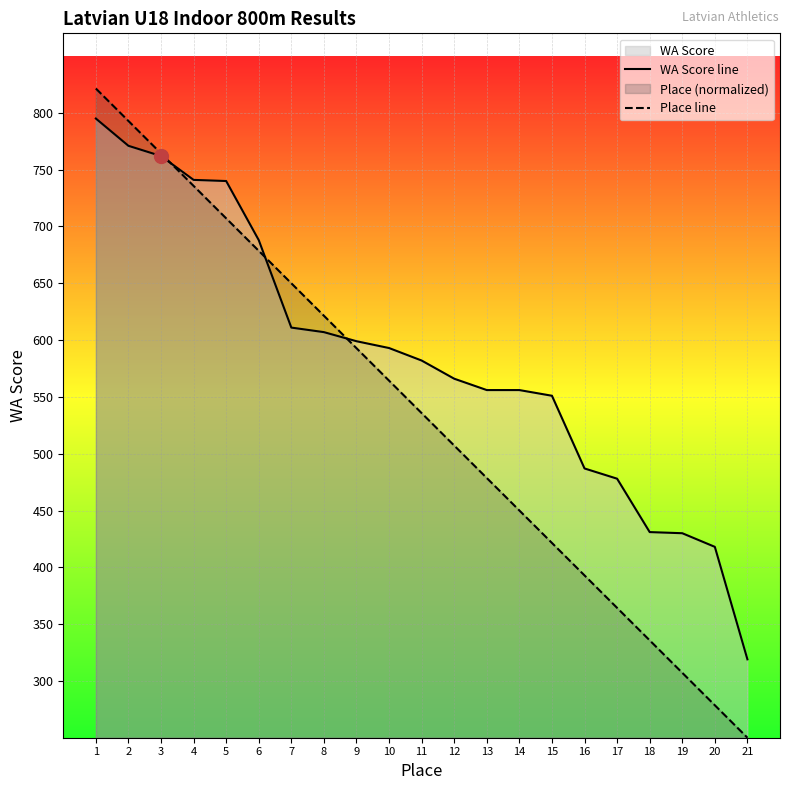

Between 3 and 19, which series saw the biggest shift?

Place line